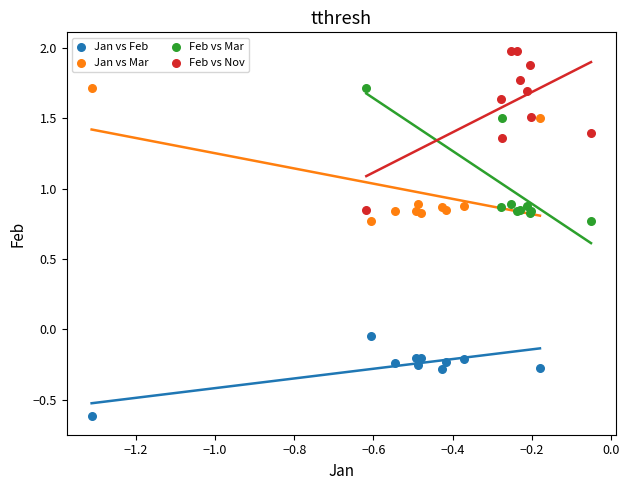

Which series has the largest Y range (max minus min)?

Feb vs Nov